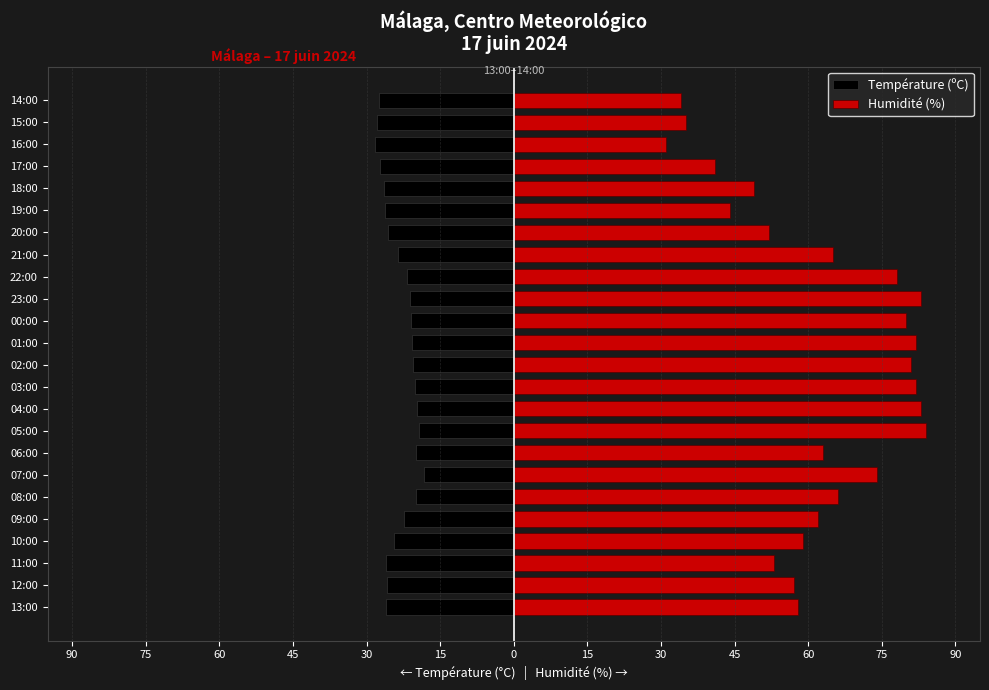

How many bars are there in each group?

2